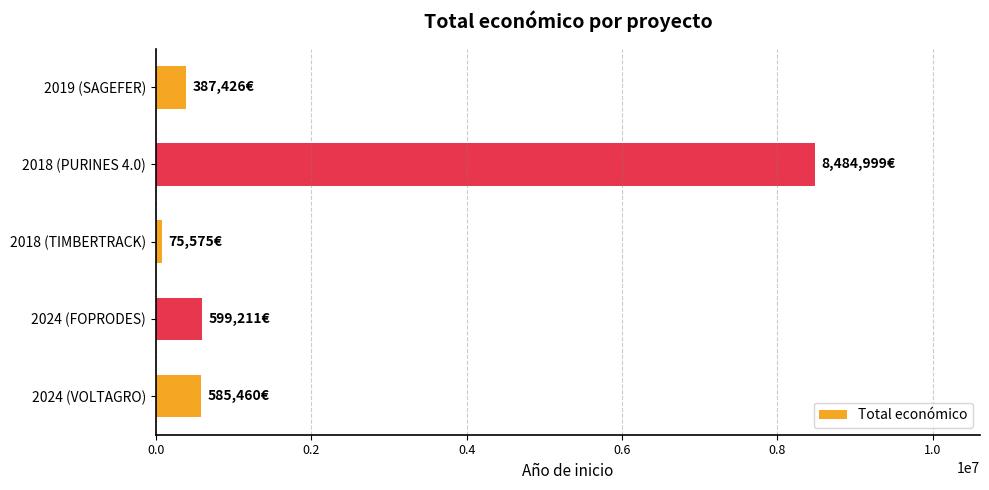

The value at 2018 (PURINES 4.0) is 13000291. True or false?

False